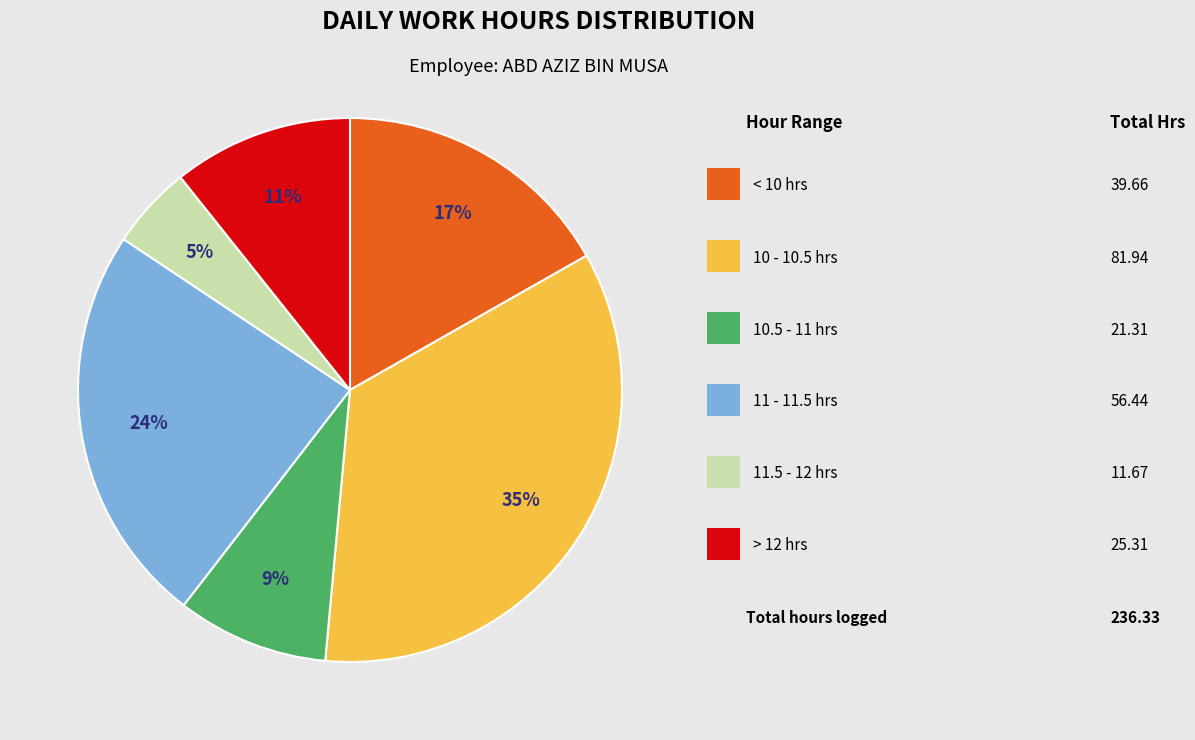

To the nearest percent, what is the difference between the largest and smallest slice percentages?

30%